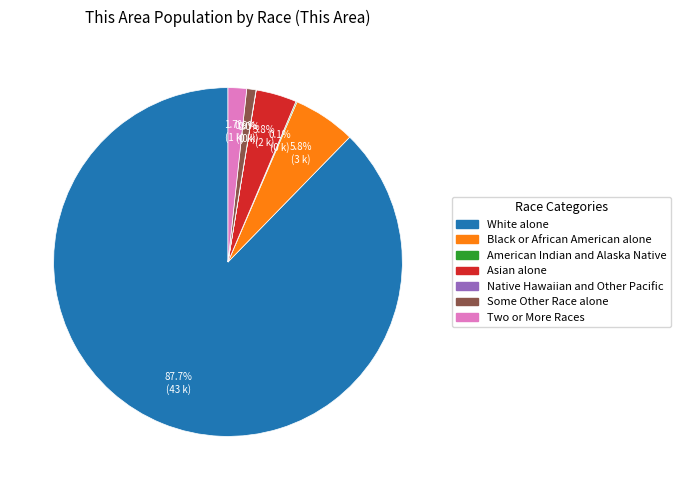

Is there any slice that represents more than half of the pie?

Yes